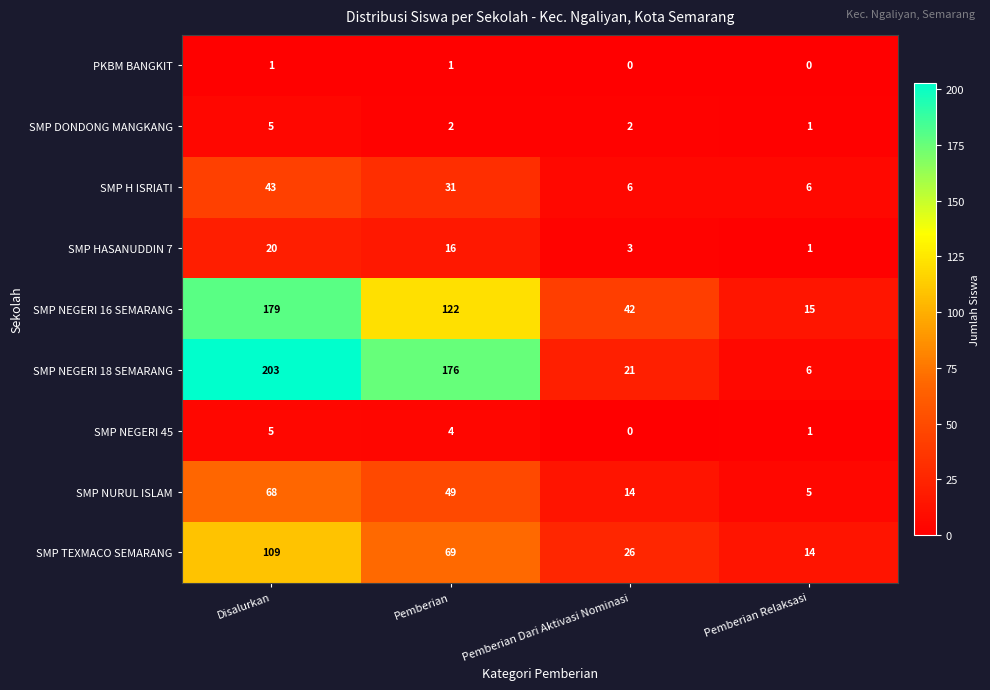

Which label corresponds to the largest value in the chart?

Disalurkan